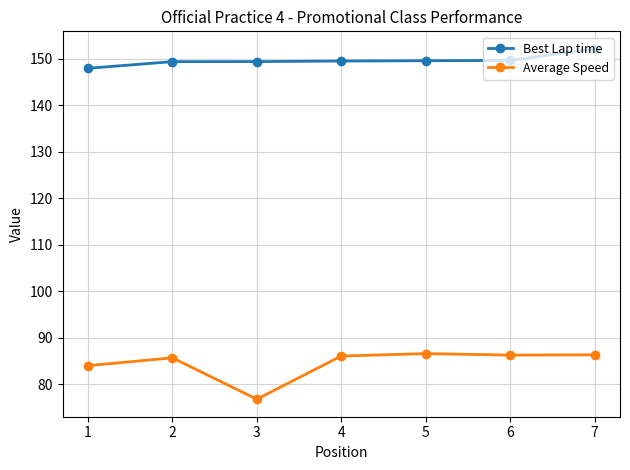

At which category is the sum across all series the highest?

7